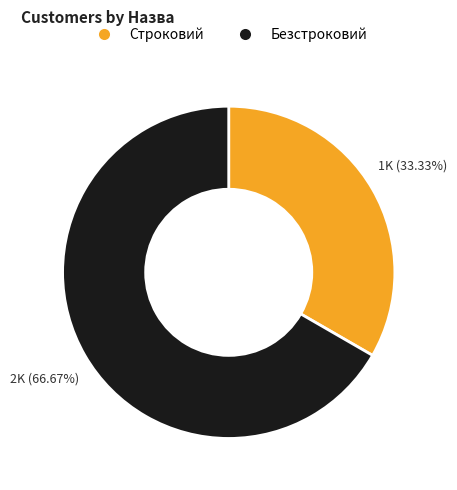

To the nearest percent, what portion does Строковий represent?

33%